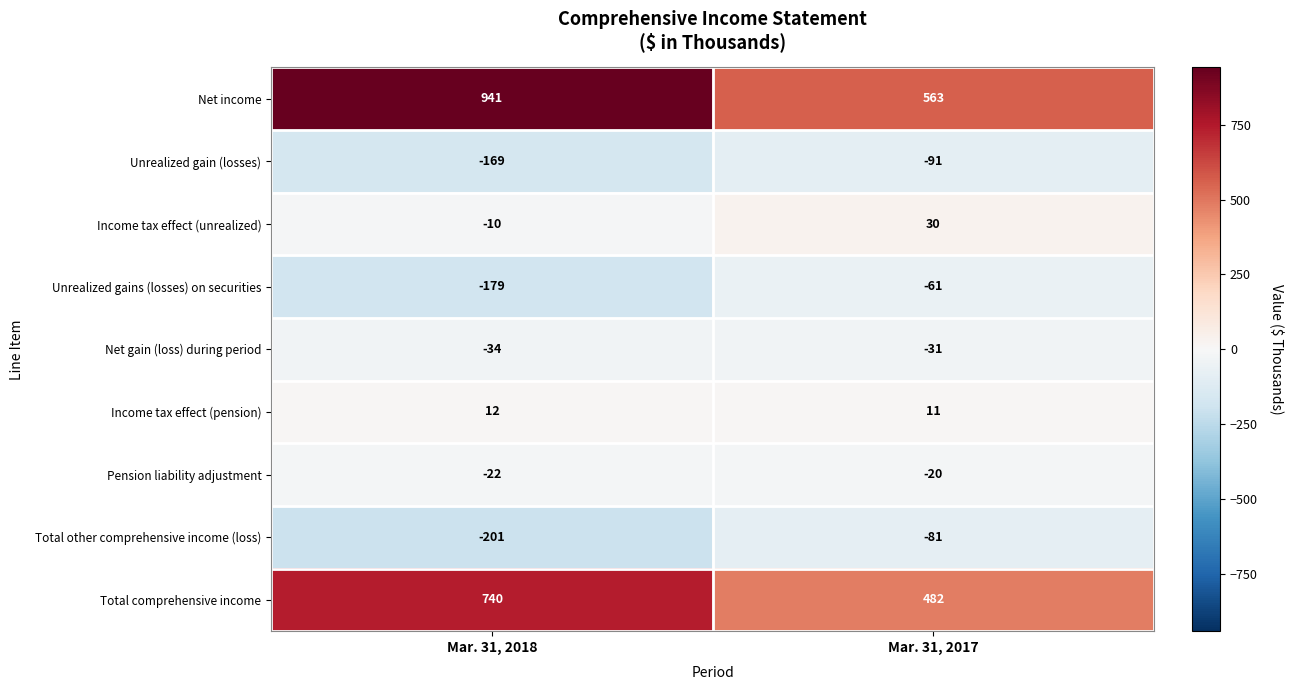

At how many categories does at least one series exceed 279?

2